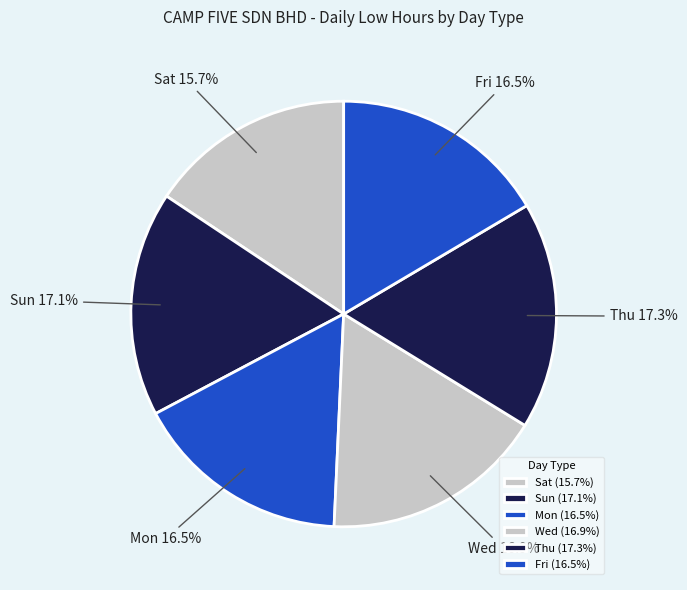

True or false: Thu accounts for 23% of the total.

False